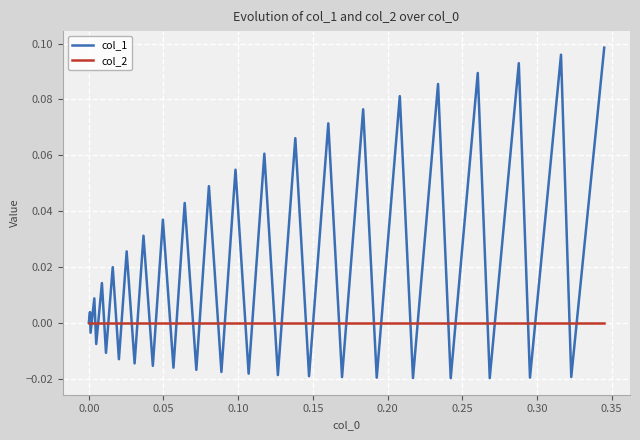

List the series in order of their overall mean, highest first.

col_1, col_2